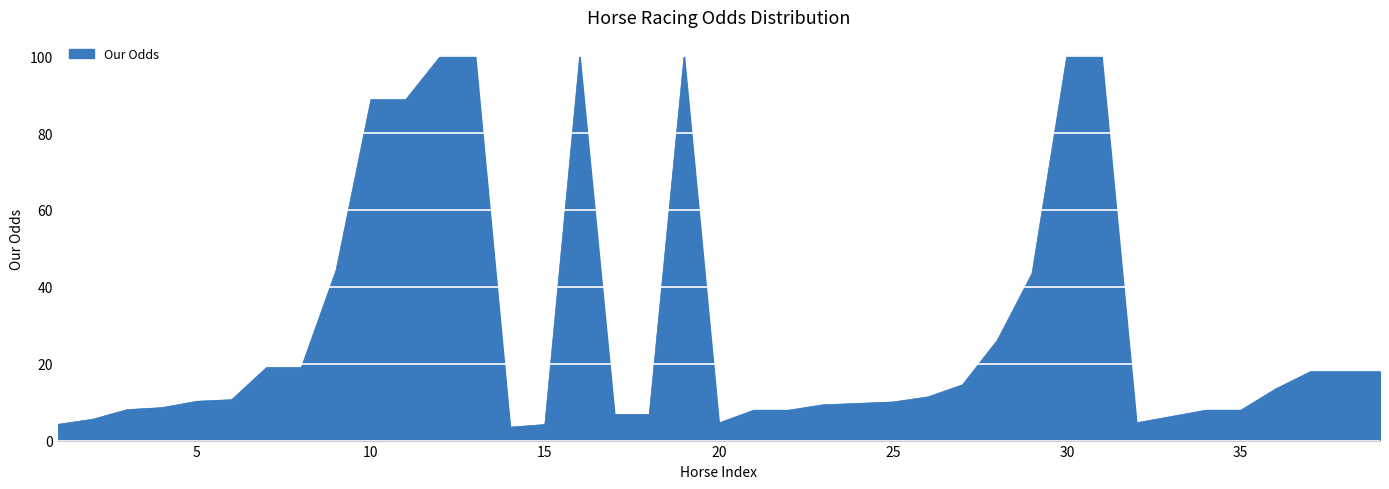

What is the smallest value displayed?

3.5